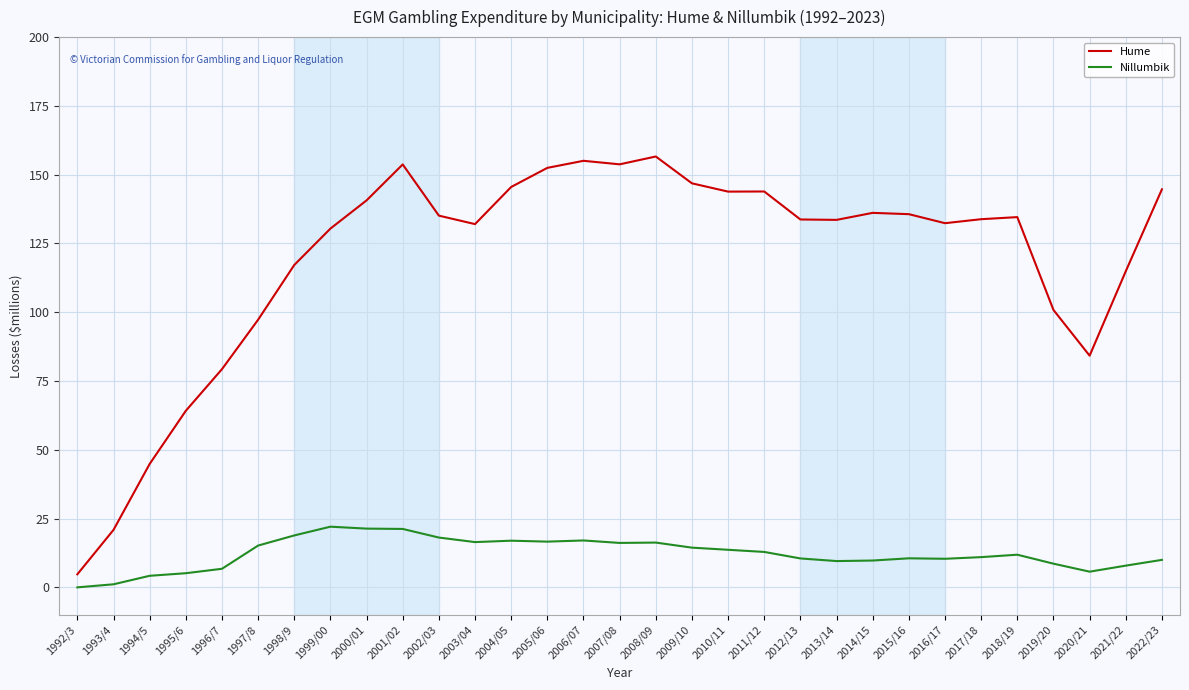

What is the difference between the maximum and minimum values in the Hume series?

151.9